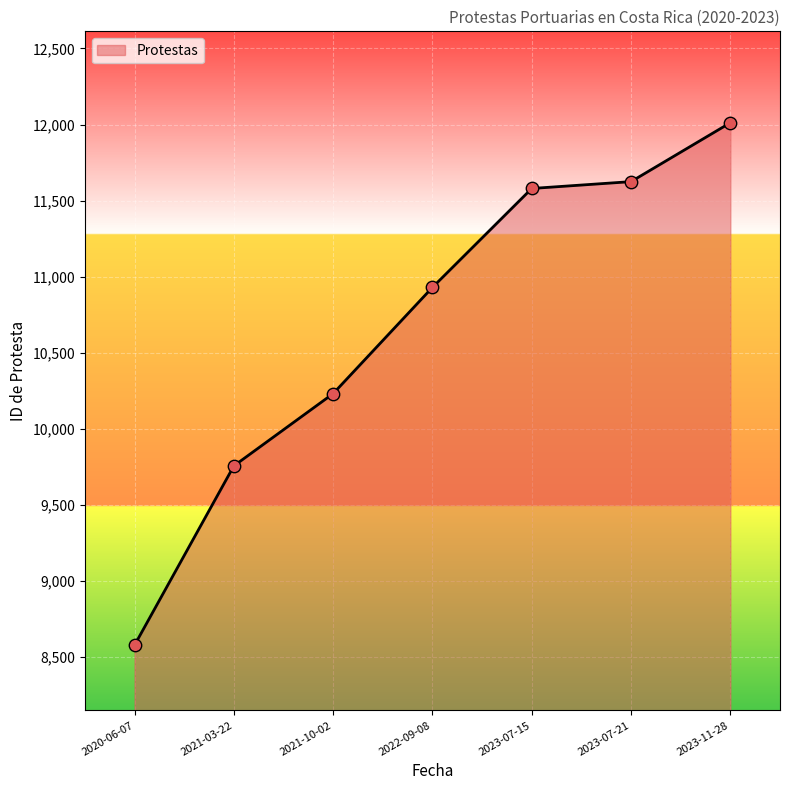

What is the change in value from 2021-10-02 to 2022-09-08?

+698